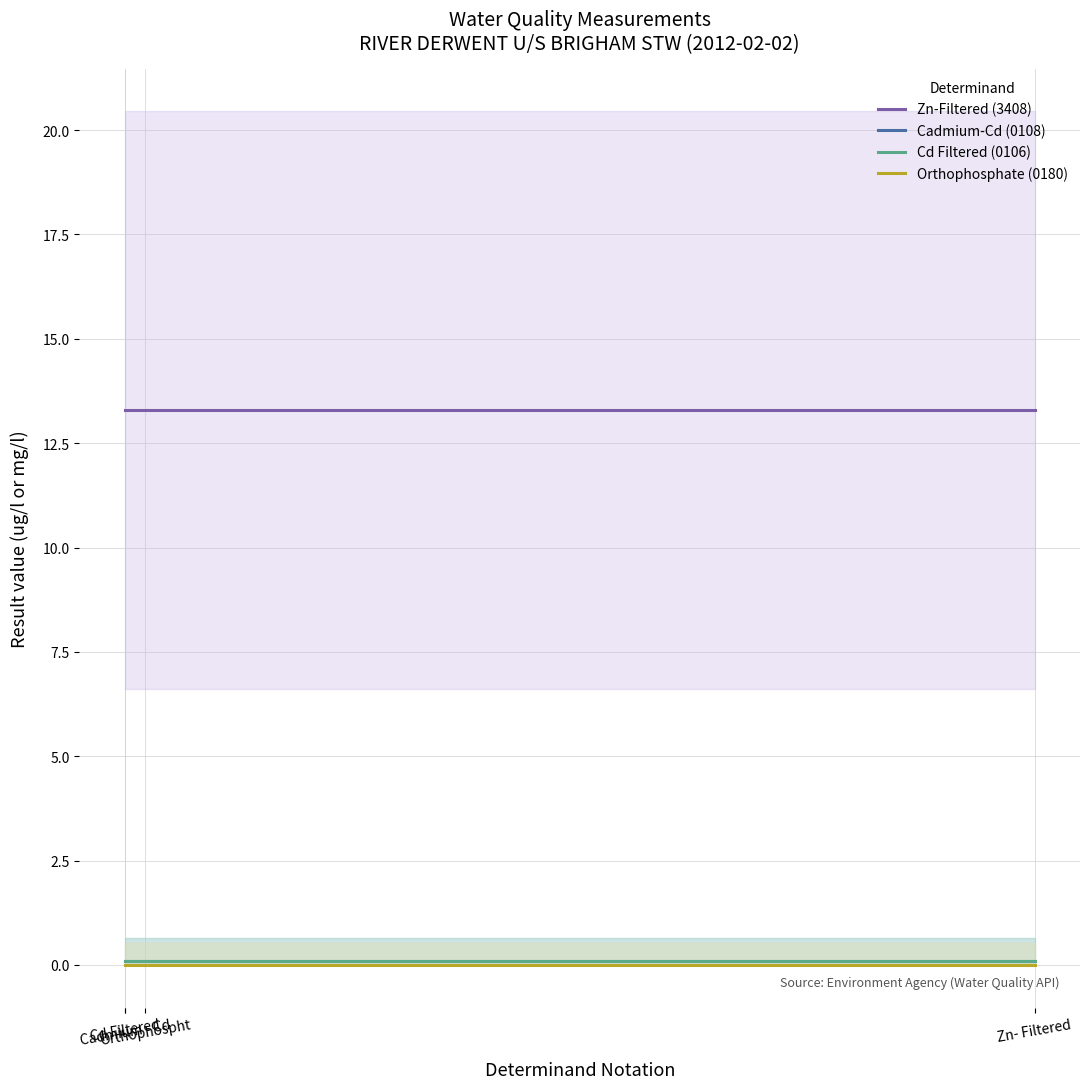

True or false: Zn-Filtered (3408) and Cd Filtered (0106) cross at least once.

False